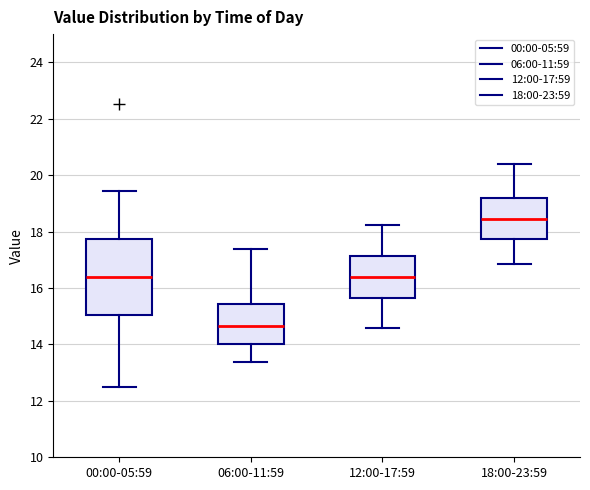

Comparing the boxes themselves (not the whiskers), which one is the tallest?

00:00-05:59